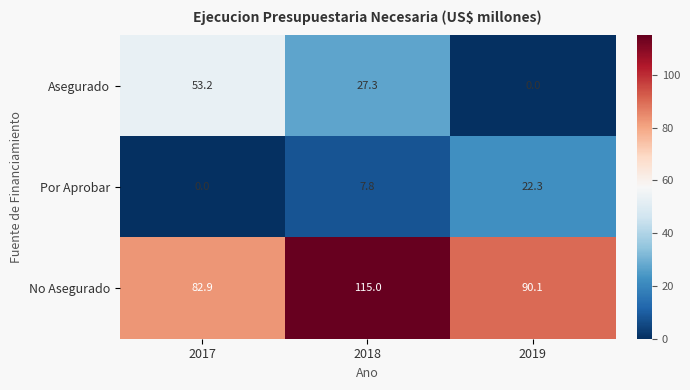

At 2019, list the series in order from smallest to largest.

Asegurado, Por Aprobar, No Asegurado